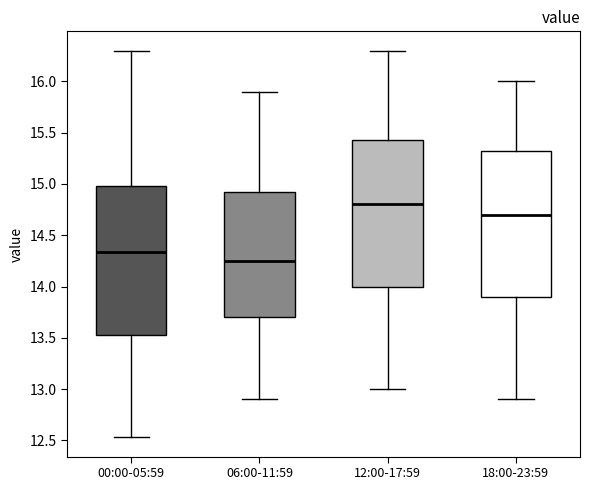

Reading left to right, transcribe this box plot: for each box, give where its median line is, the range the box spans, and where its two whiskers end, as read against the y-axis. The values are not printed on the chart, so give them approximately, as read against the axis.

00:00-05:59: median 14.35, box 13.50 to 15.00, whiskers 12.55 to 16.30
06:00-11:59: median 14.25, box 13.70 to 14.95, whiskers 12.90 to 15.90
12:00-17:59: median 14.80, box 14.00 to 15.45, whiskers 13.00 to 16.30
18:00-23:59: median 14.70, box 13.90 to 15.35, whiskers 12.90 to 16.00